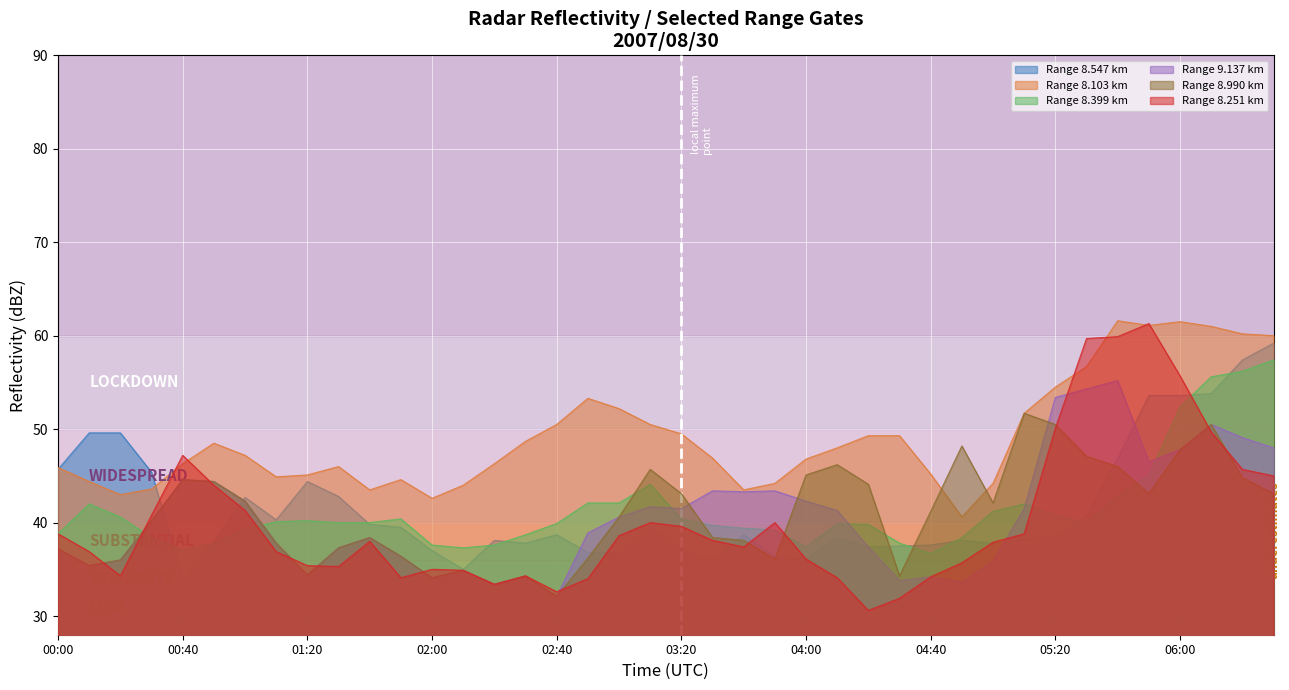

What is the difference between the 8.399 values at 2007/08/30 02:30 and 2007/08/30 00:50?

0.9